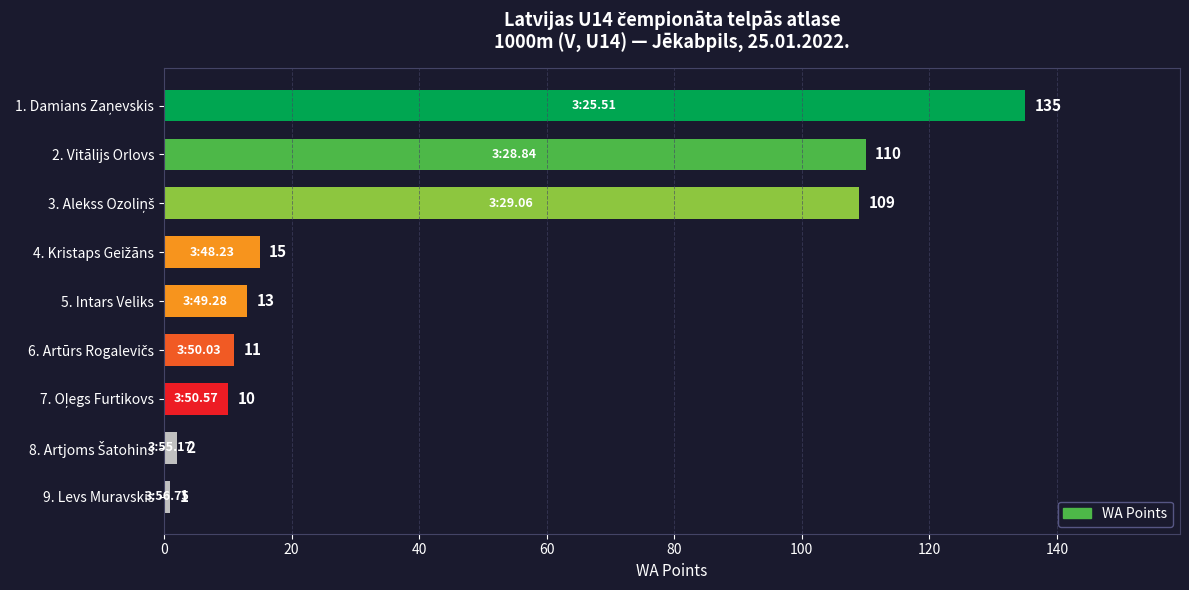

Read the value at 5. Intars Veliks, to the nearest 10.

10